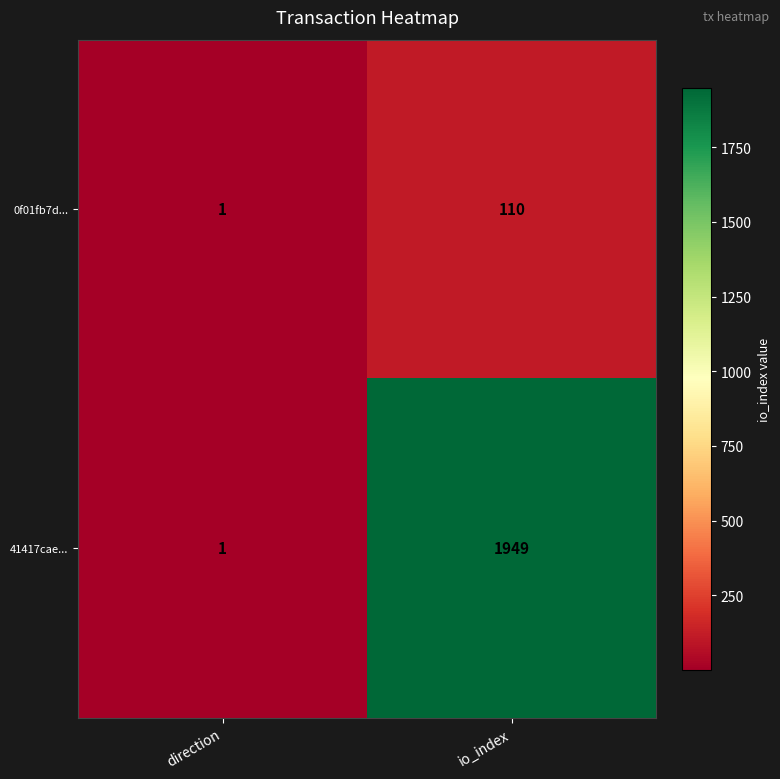

List the series in order of their peak value, lowest first.

0f01fb7d..., 41417cae...